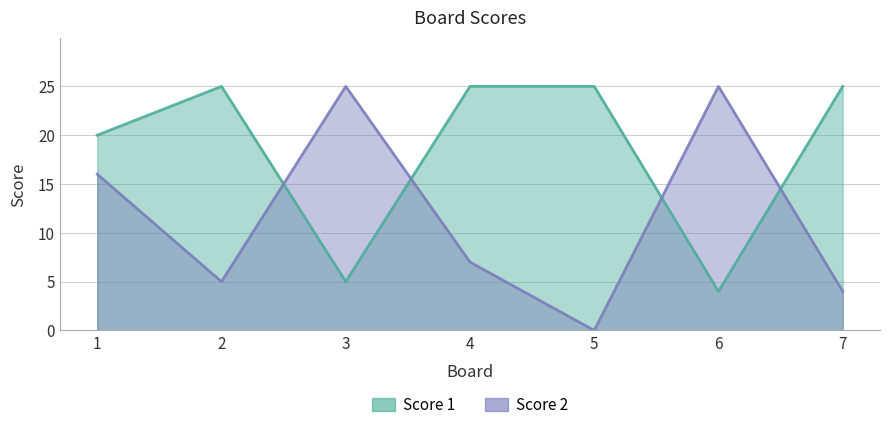

Rank the series at 4 from lowest to highest value.

Score 2, Score 1